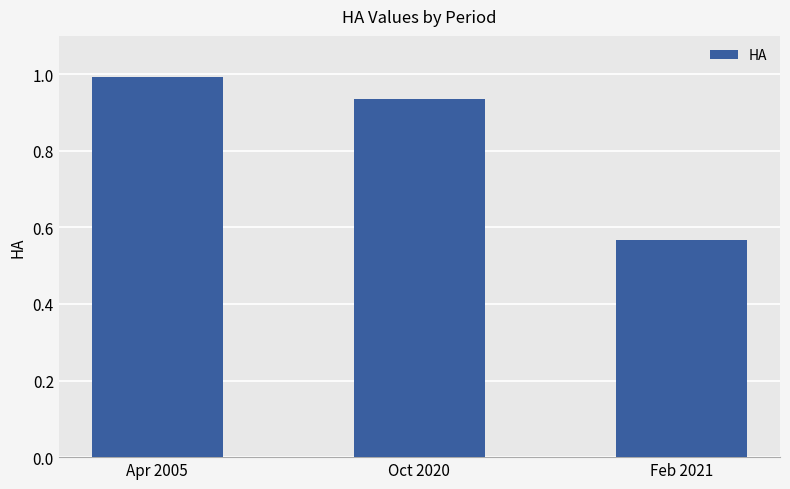

What is the sum of the values at Oct 2020 and Apr 2005?

1.9